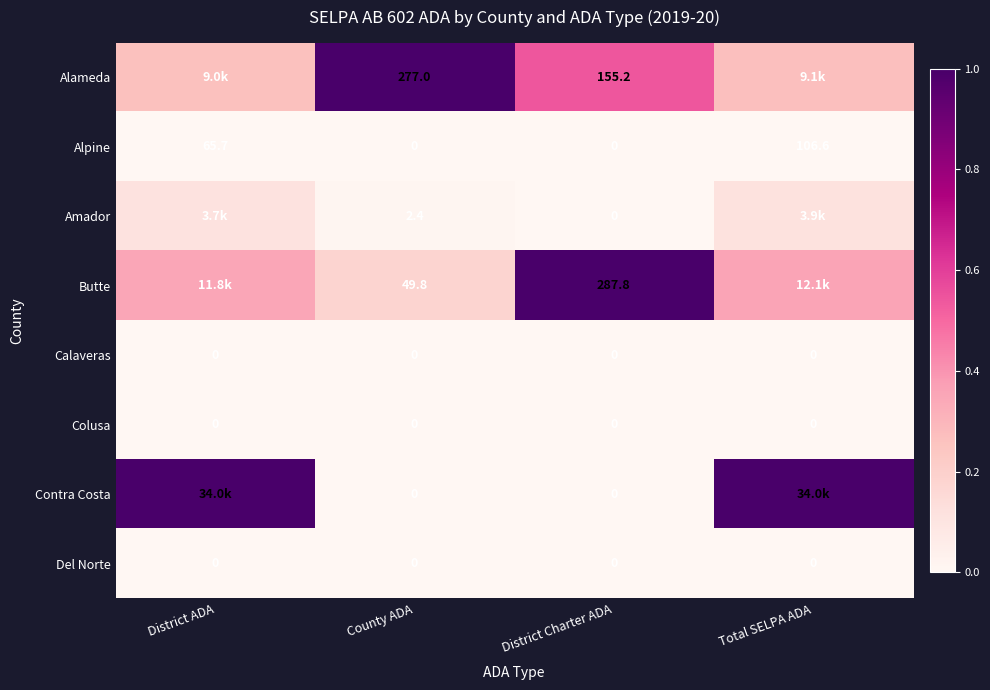

Is it true that Colusa equals 0.0 at District ADA?

True